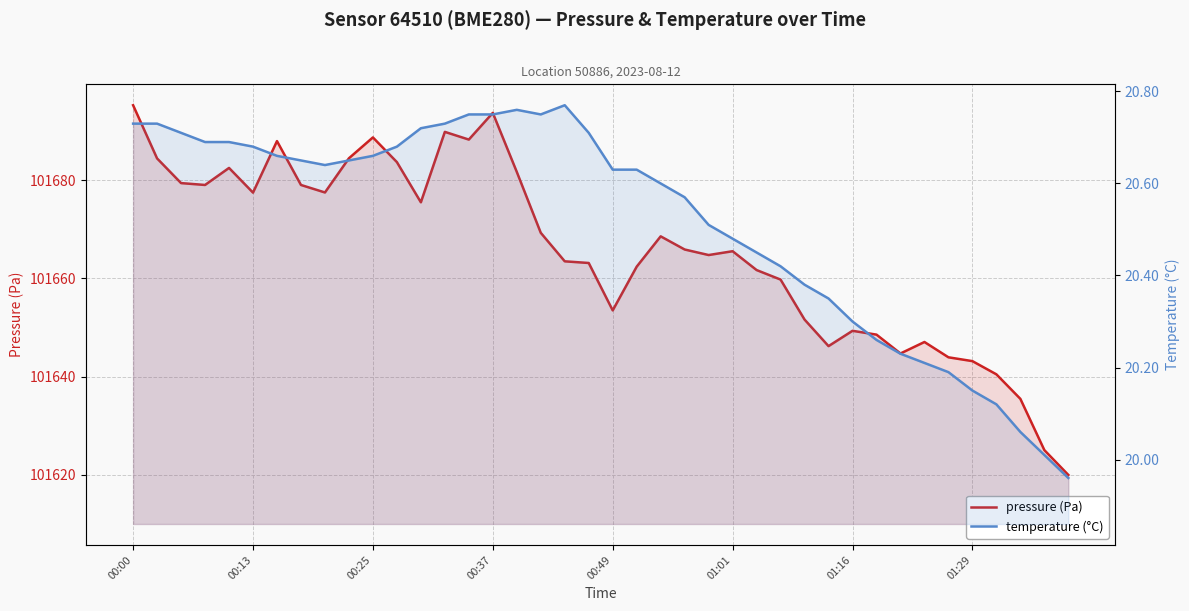

Which series has the largest total across all categories?

pressure (Pa)